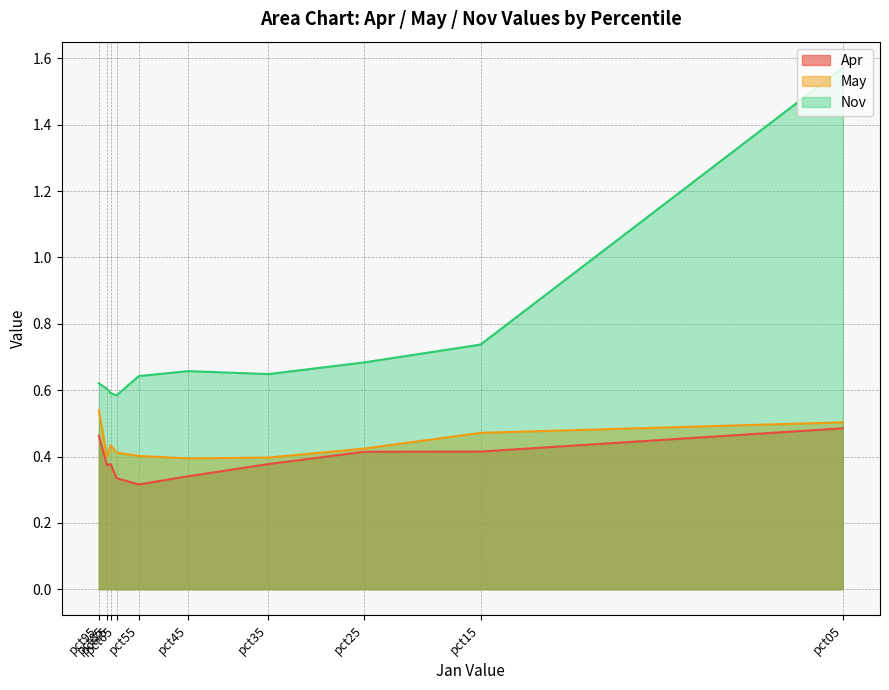

Rank the categories by Apr value from lowest to highest.

pct55, pct65, pct45, pct85, pct75, pct35, pct25, pct15, pct95, pct05